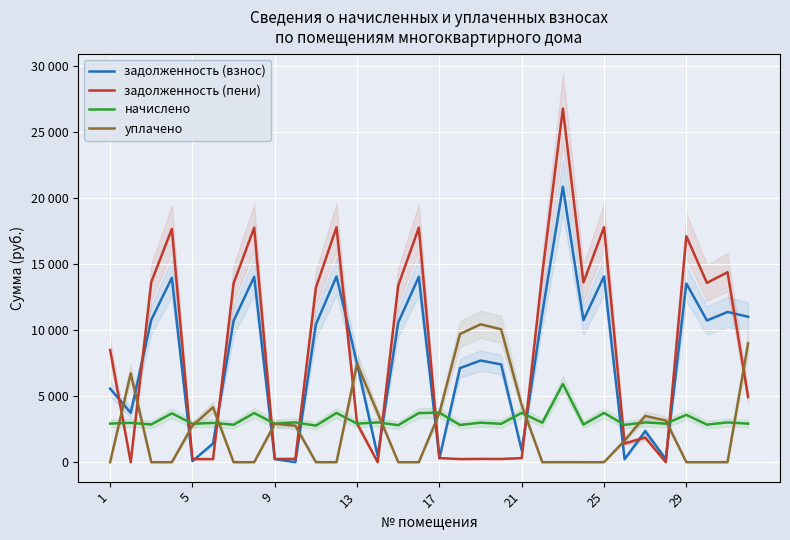

What is the average value of the начислено series?

3207.0